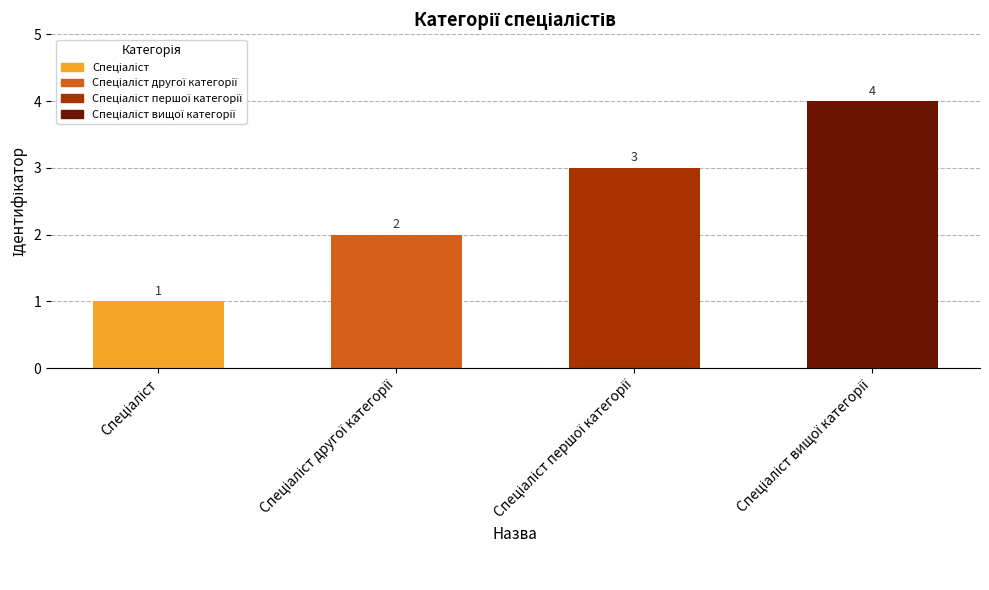

What is the smallest value displayed?

1